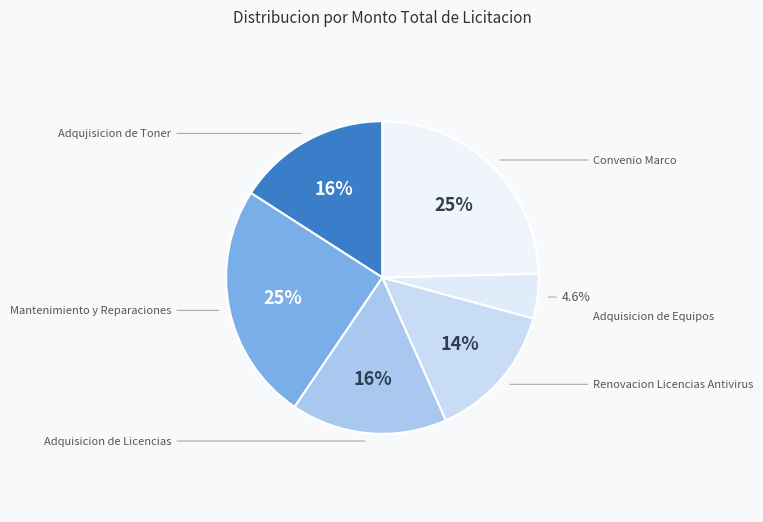

To the nearest percent, what portion does Mantenimiento y Reparaciones represent?

25%